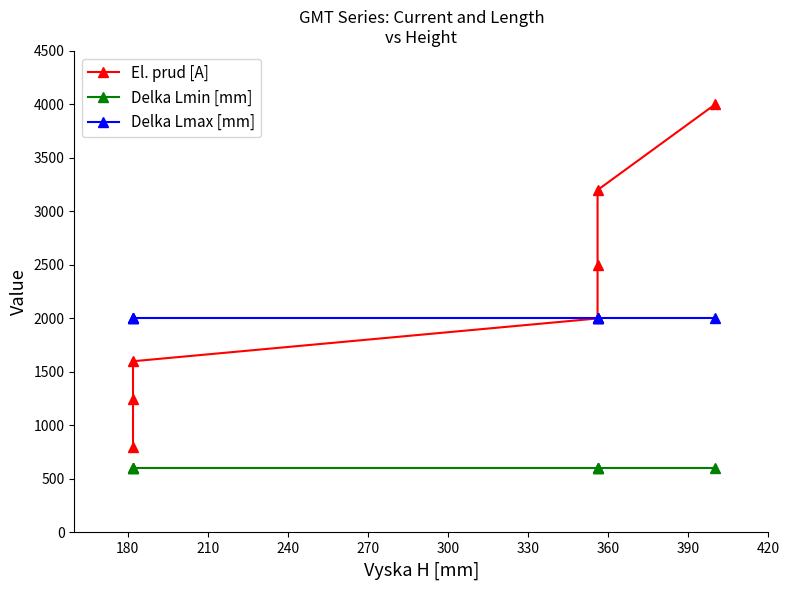

Is it true that Delka Lmin [mm] equals 600 at 330?

True